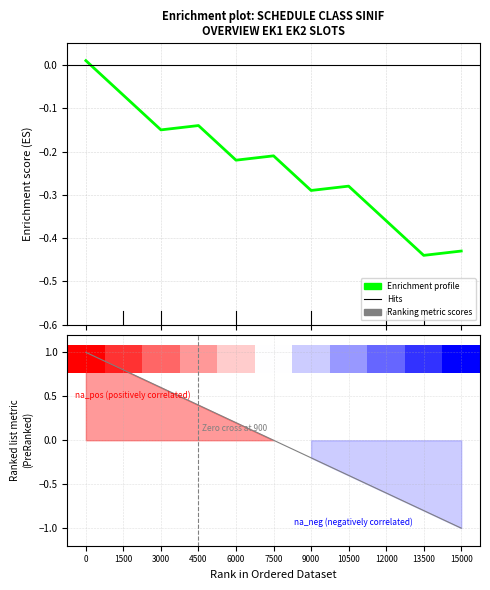

At which category does the chart reach its minimum across all series?

15000